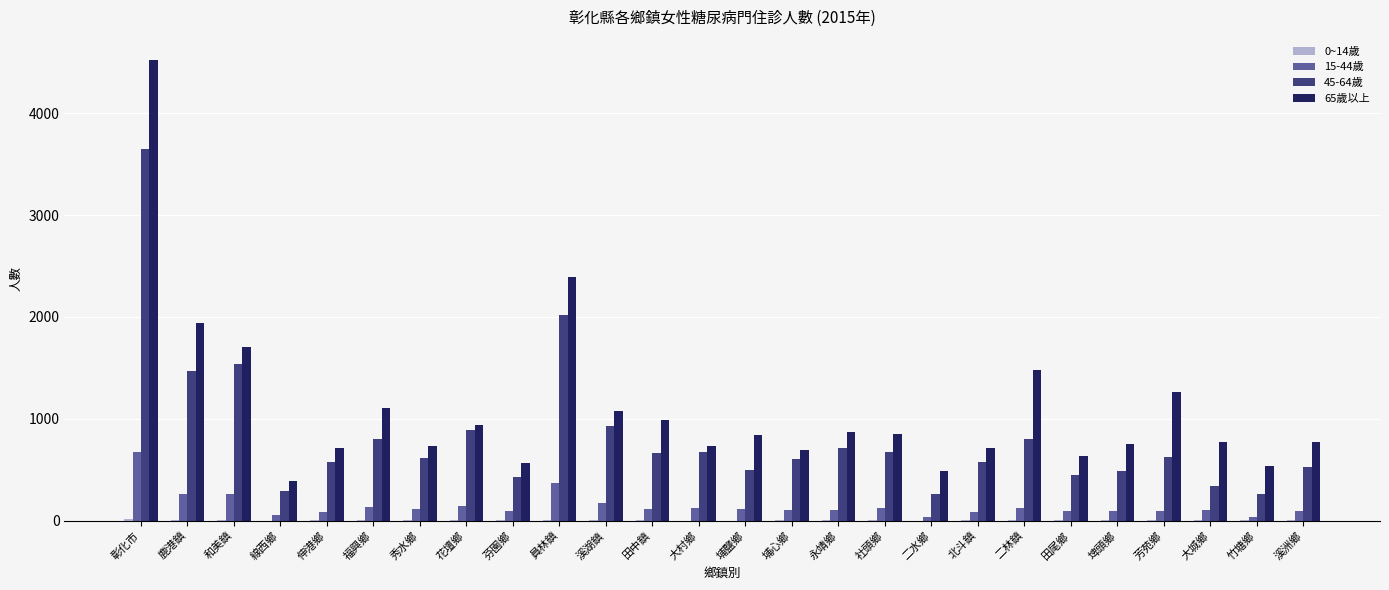

The 45-64歲 series shows 165 at 大城鄉. True or false?

False